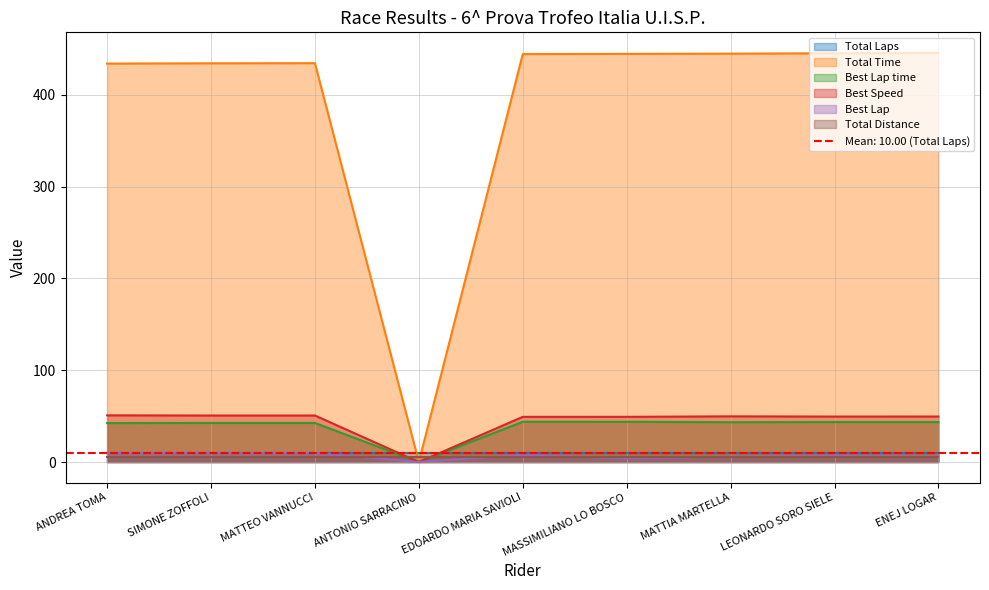

True or false: Best Speed and Best Lap intersect in this chart.

False